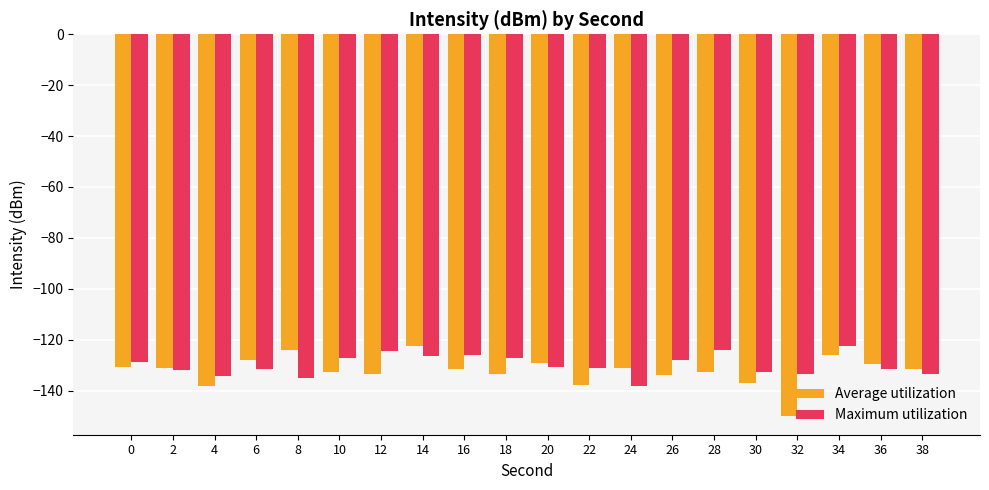

Rank the series at 36 from lowest to highest value.

Maximum utilization, Average utilization